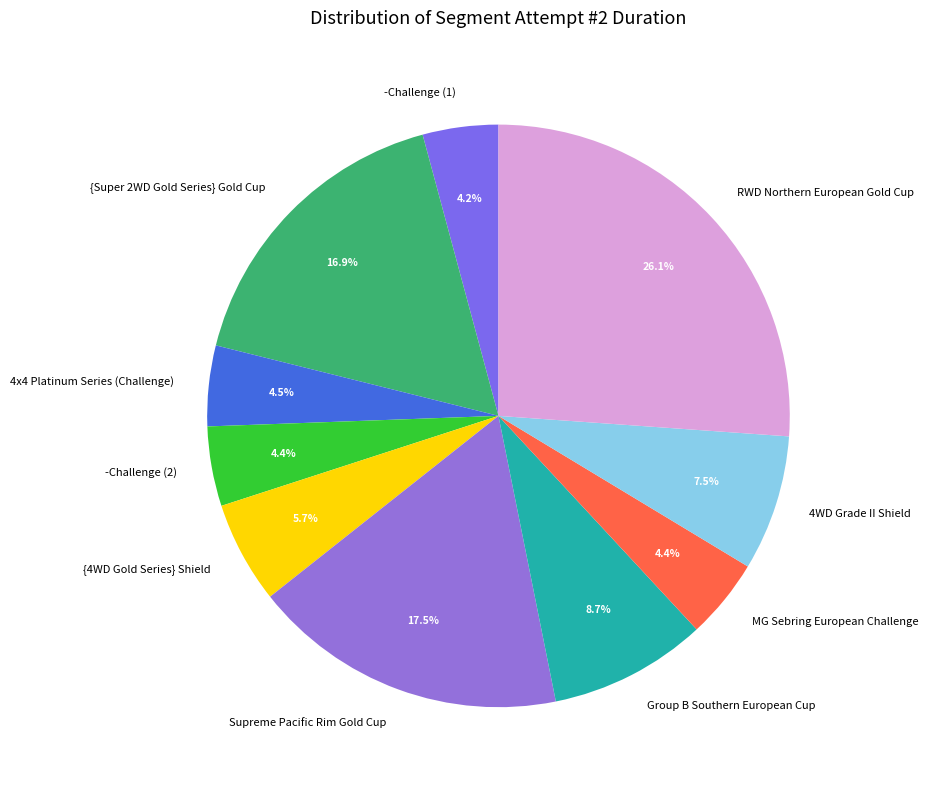

Is MG Sebring European Challenge the majority of the pie?

No